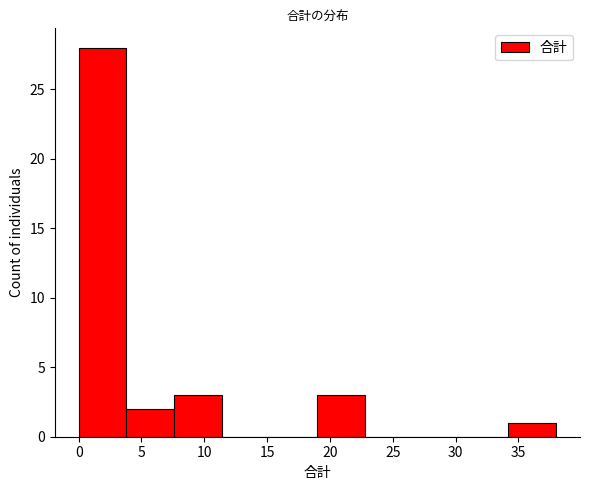

How tall is the bar that spans 0.0 to 3.8 on the x-axis? Neither the bar edges nor the heights are printed on the chart, so give them approximately, as read against the axes.

28